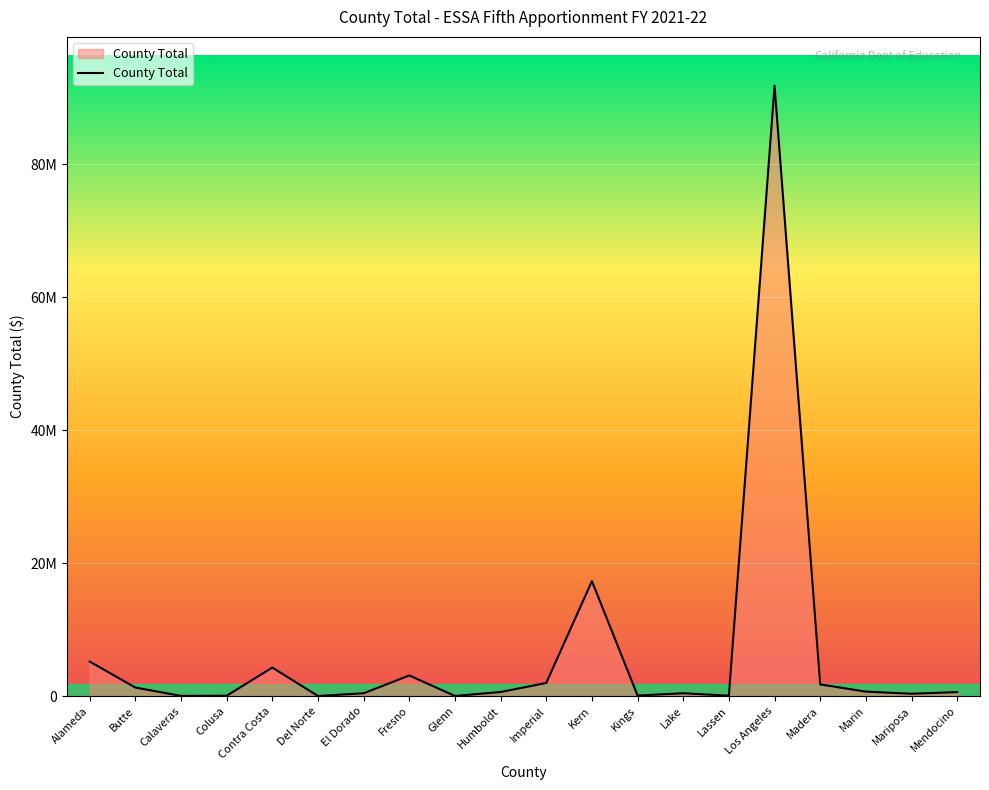

Which has a higher value, Mariposa or Los Angeles?

Los Angeles